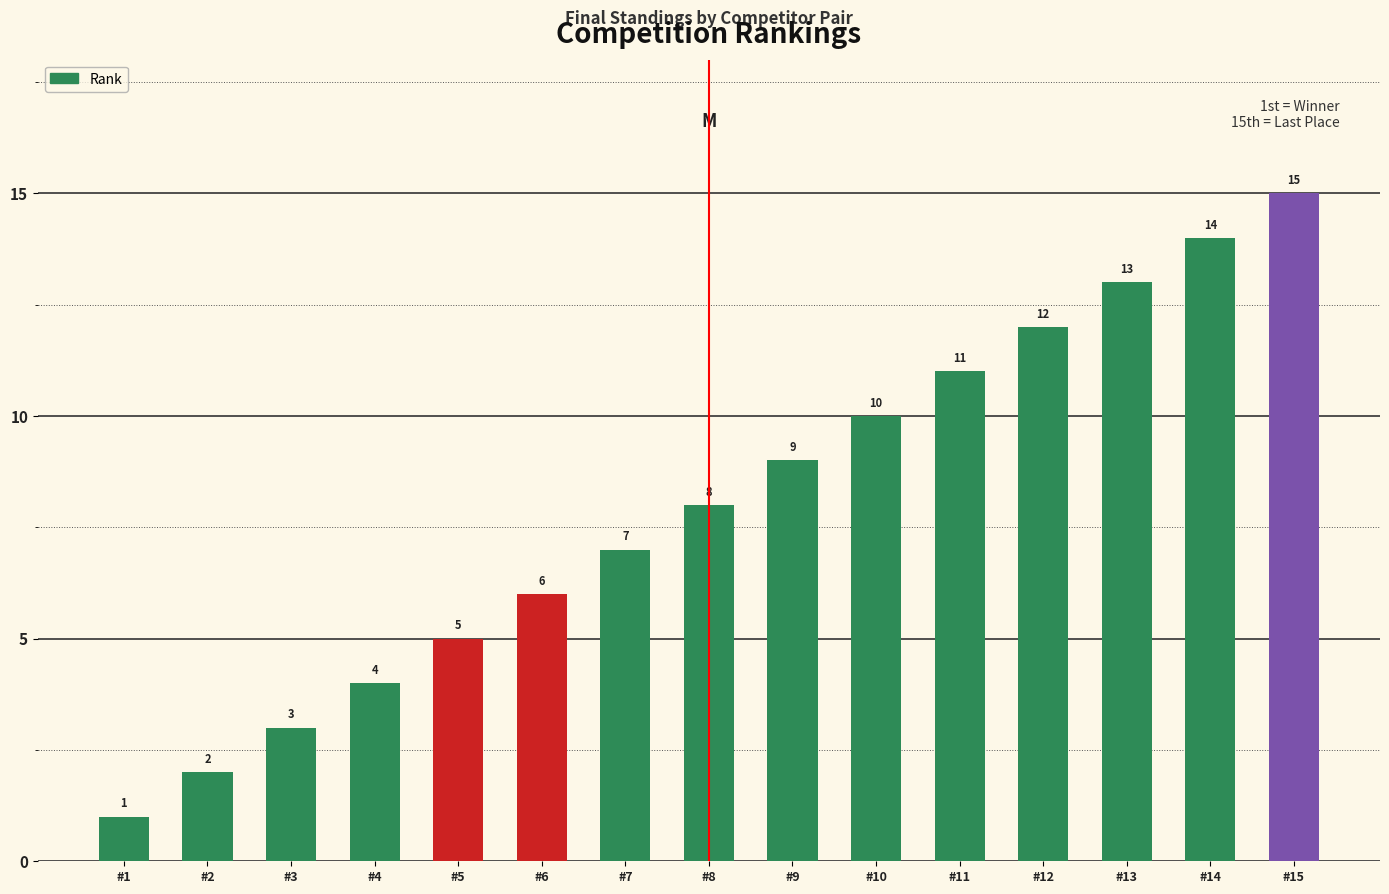

List the labels in order of value, largest first.

#15, #14, #13, #12, #11, #10, #9, #8, #7, #6, #5, #4, #3, #2, #1